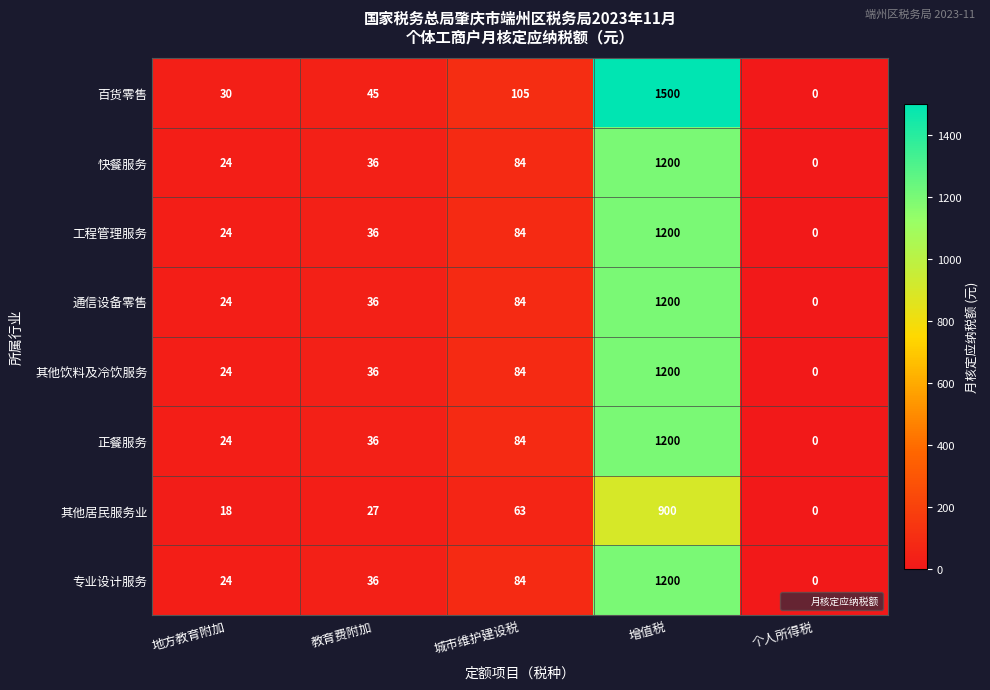

List the labels in order of 其他居民服务业 value, largest first.

增值税, 城市维护建设税, 教育费附加, 地方教育附加, 个人所得税